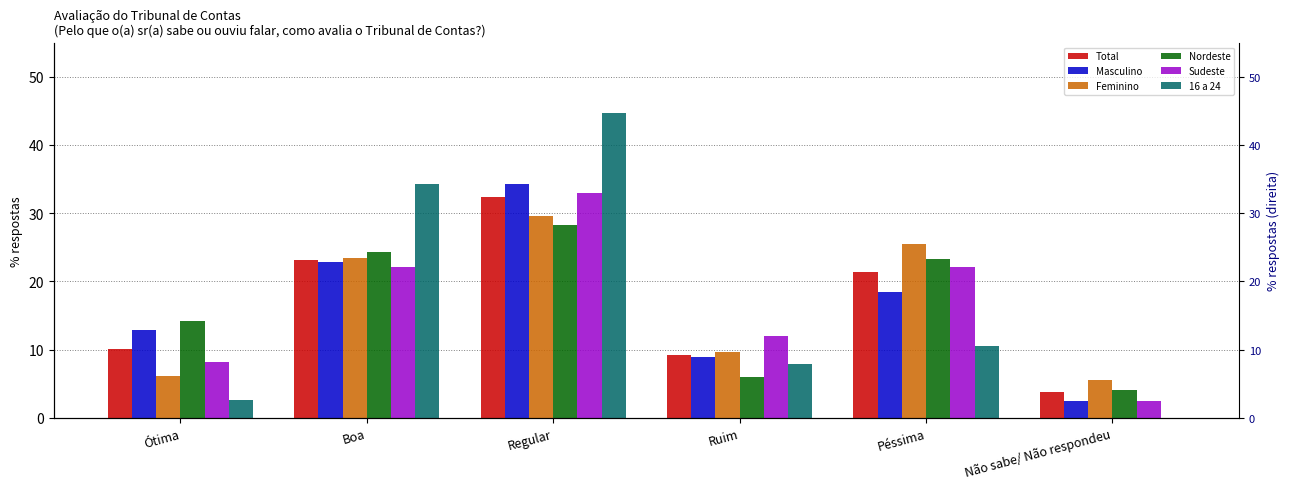

What is the difference between the highest and lowest values at Não sabe/ Não respondeu?

5.5